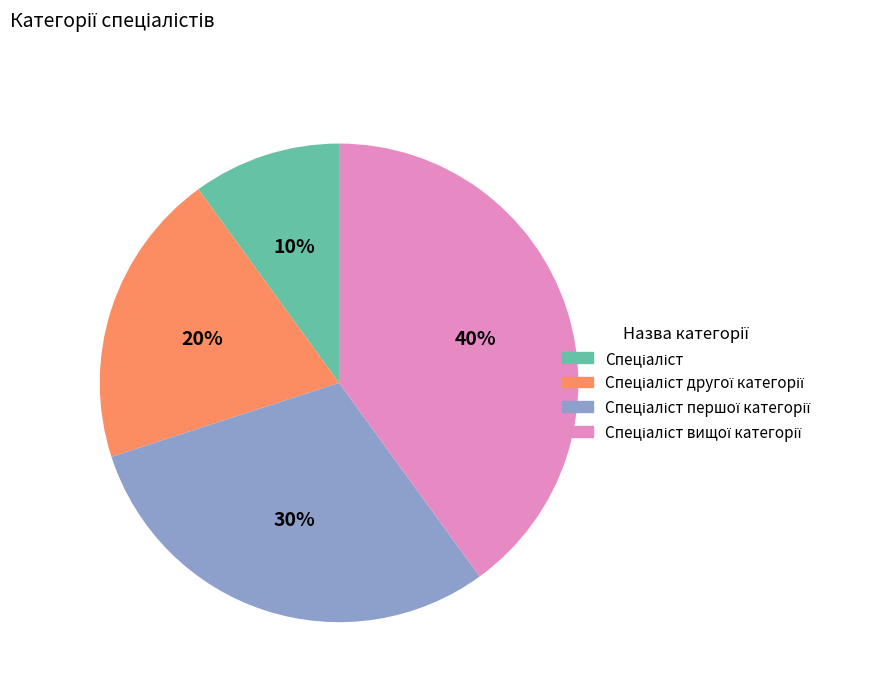

Is there a majority slice in this chart?

No